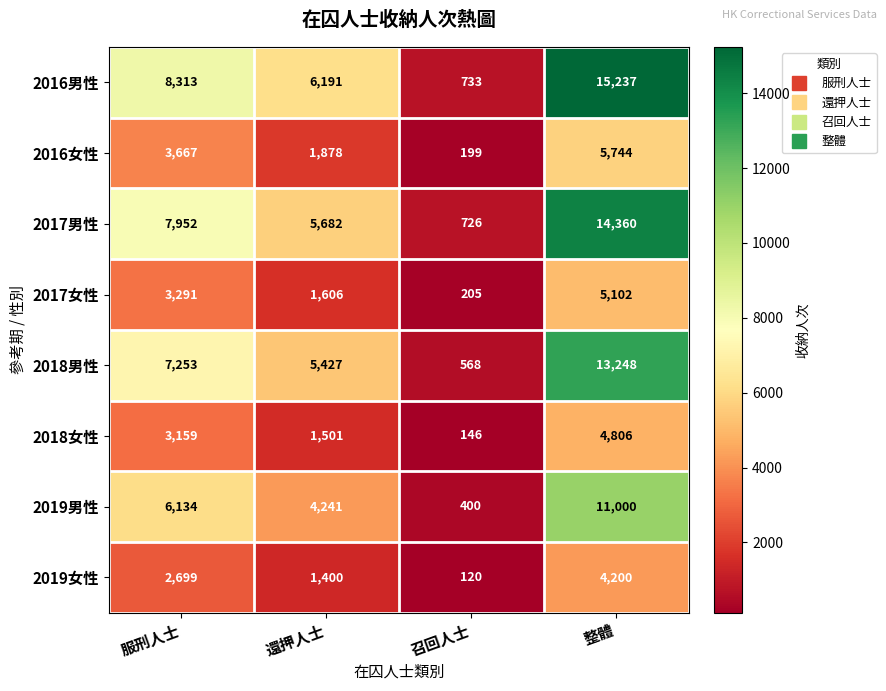

Rank the series at 服刑人士 from lowest to highest value.

2019女性, 2018女性, 2017女性, 2016女性, 2019男性, 2018男性, 2017男性, 2016男性